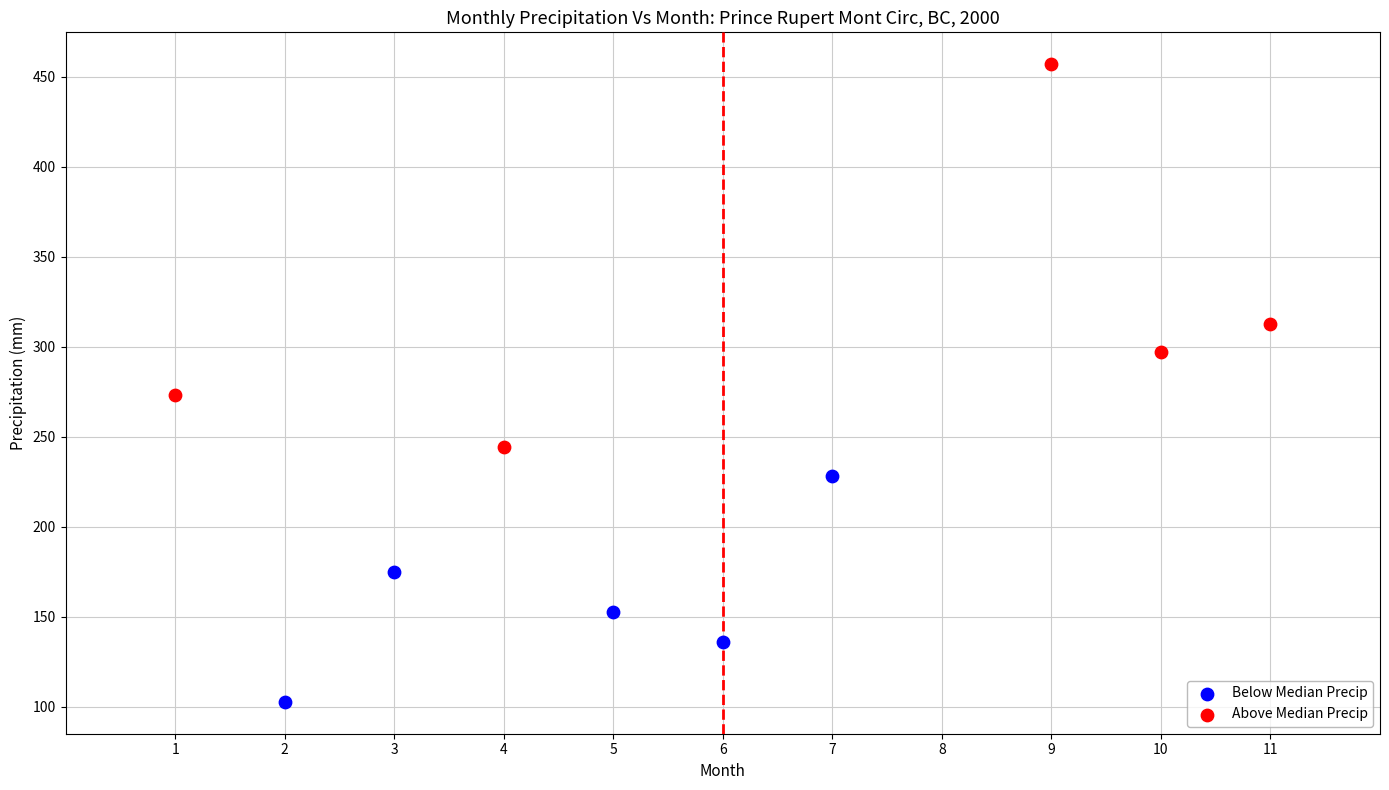

Which series contains the lowest Y value?

Below Median Precip